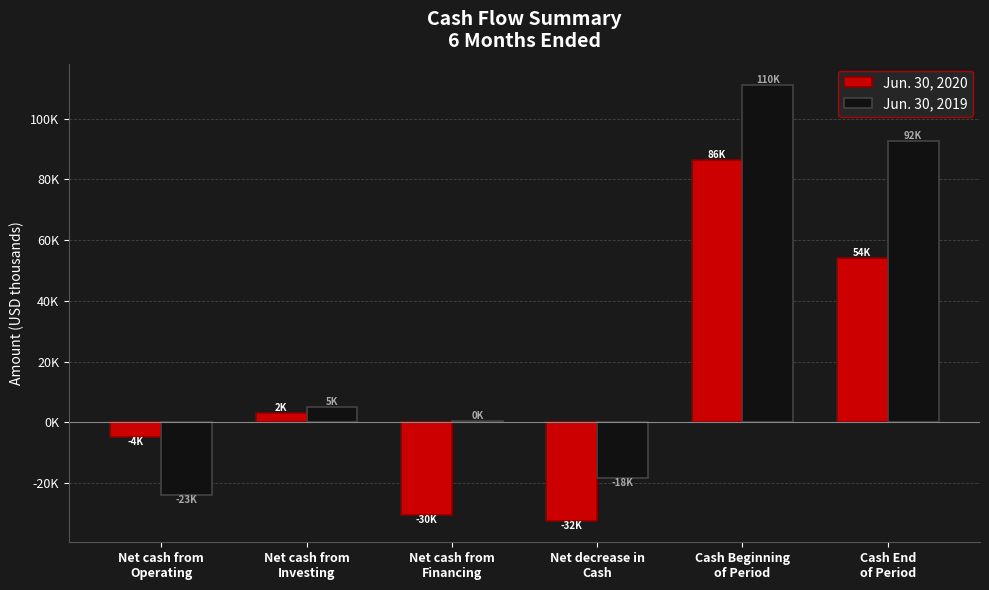

What are all the series names shown in the legend?

Jun. 30, 2020, Jun. 30, 2019